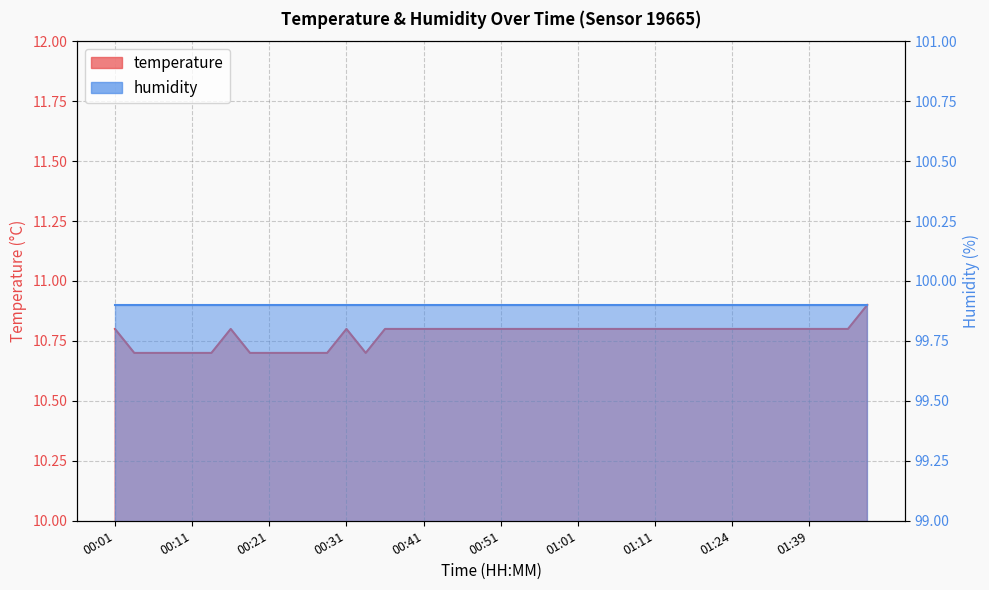

How many points are lower than both their immediate neighbors (excluding endpoints)?

1